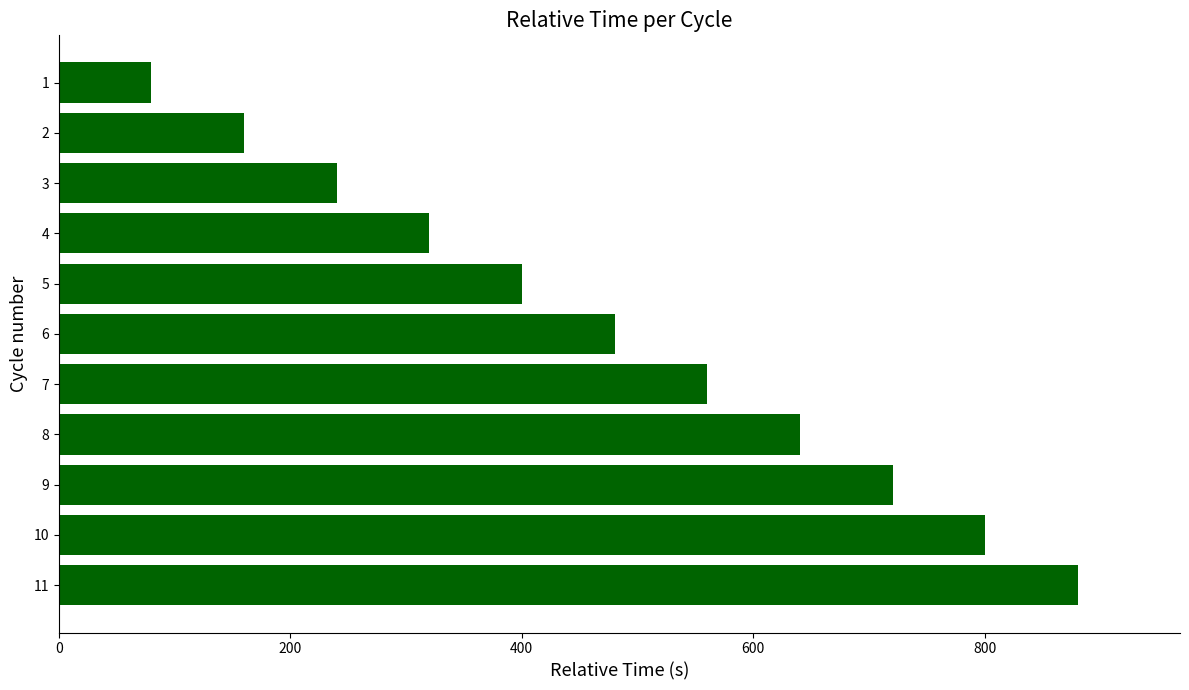

List the labels in order of value, smallest first.

1, 2, 3, 4, 5, 6, 7, 8, 9, 10, 11